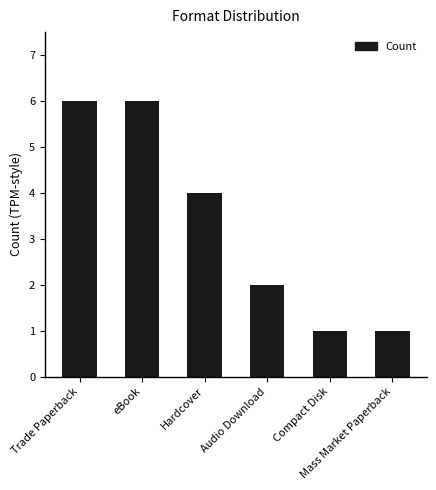

What is the sum of all values?

20